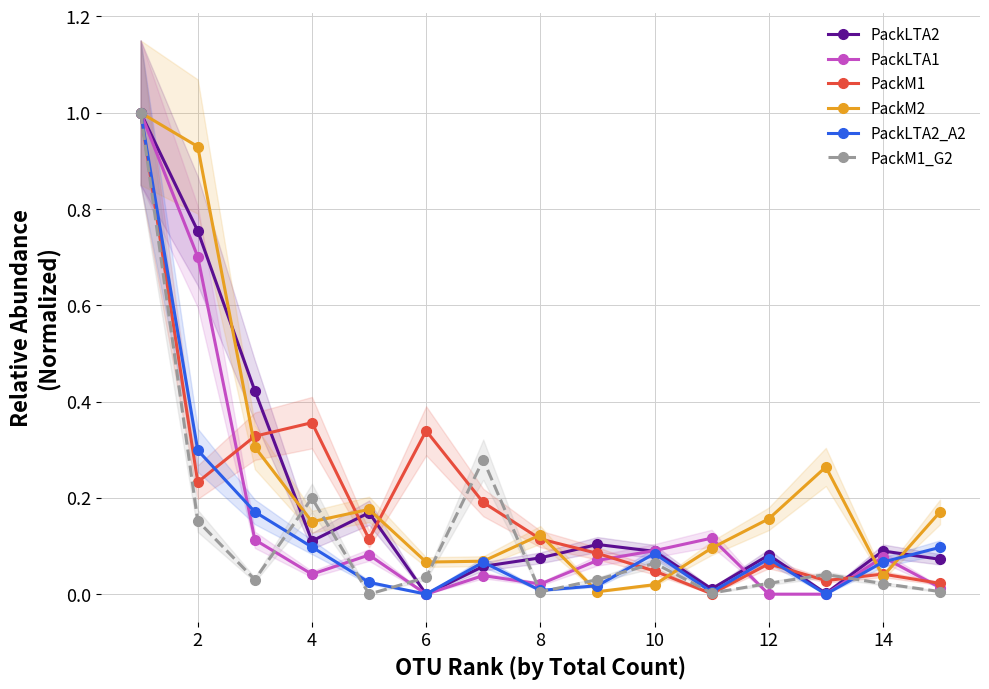

True or false: PackM1_G2 has more than 1 interior local peaks.

True